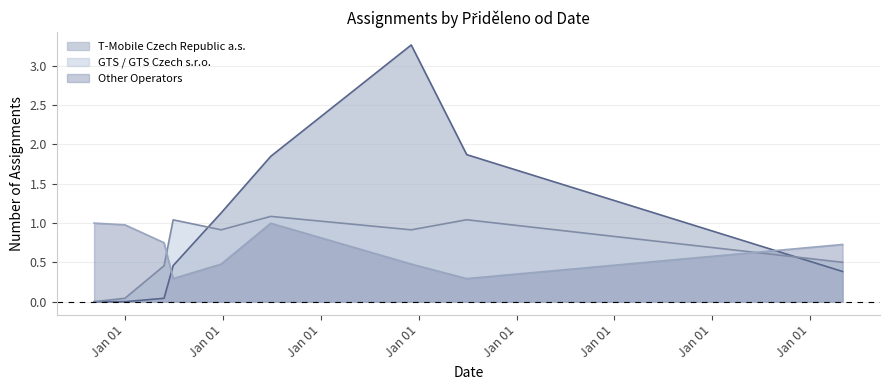

Where is T-Mobile Czech Republic a.s. nearest to the value 3?

2006-12-26